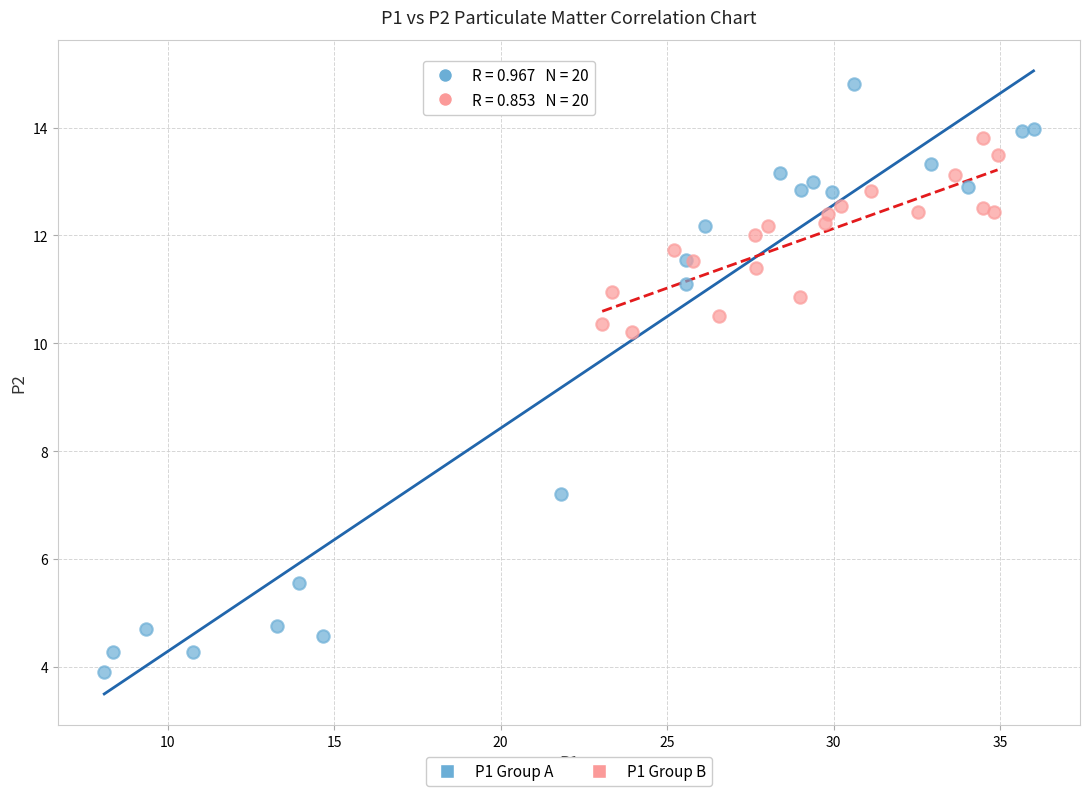

What are all the series names shown in the legend?

P1 Group A, P1 Group B